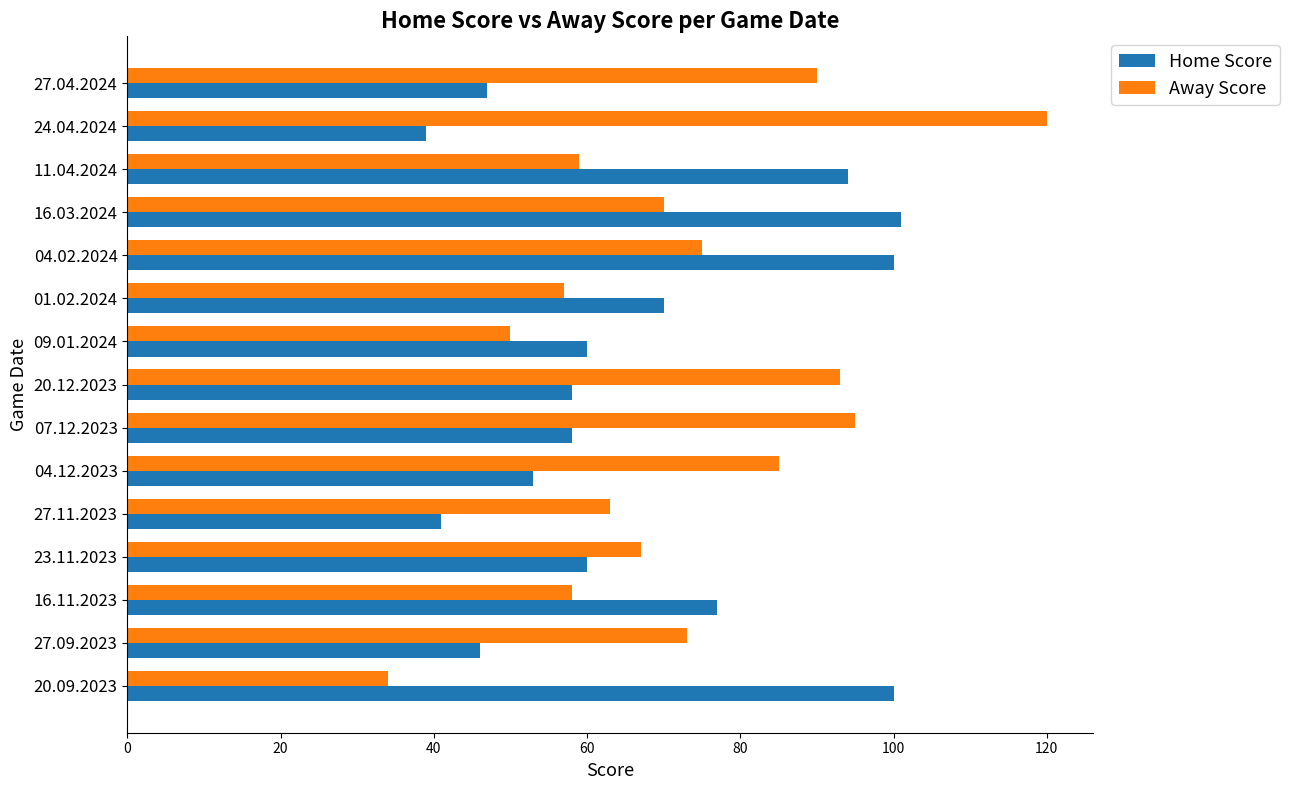

What is the approximate value of Home Score at 11.04.2024?

94